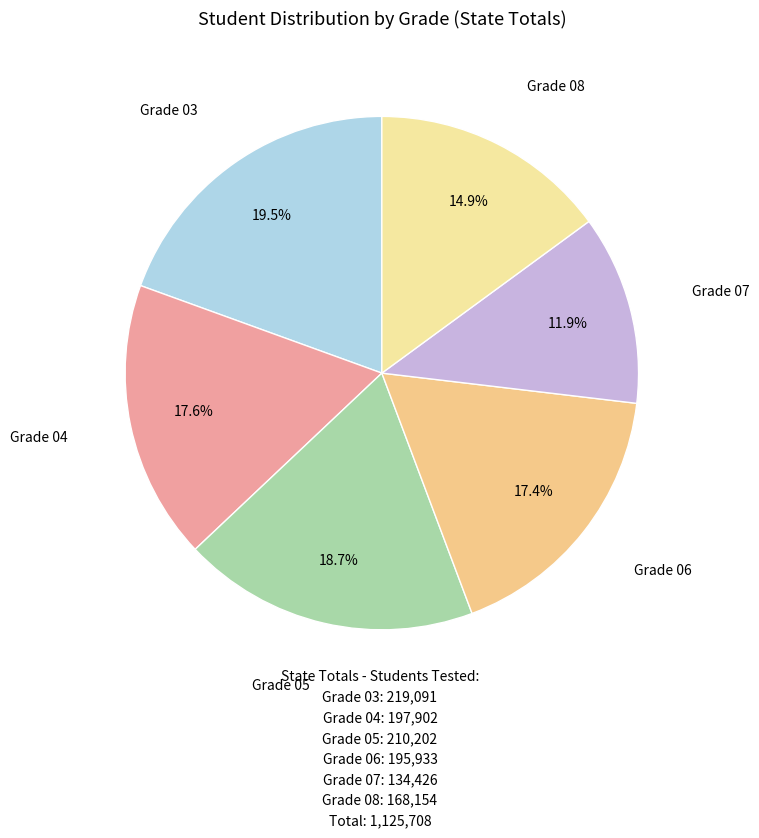

What portion of the pie excludes Grade 08?

85.1%